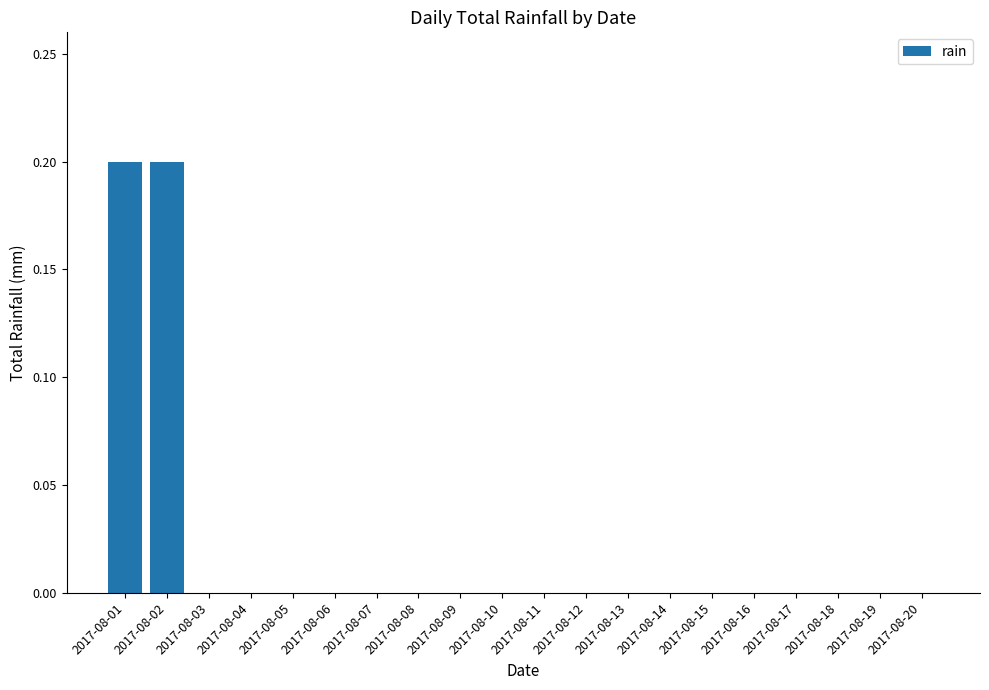

The value at 2017-08-12 is -0.1. True or false?

False